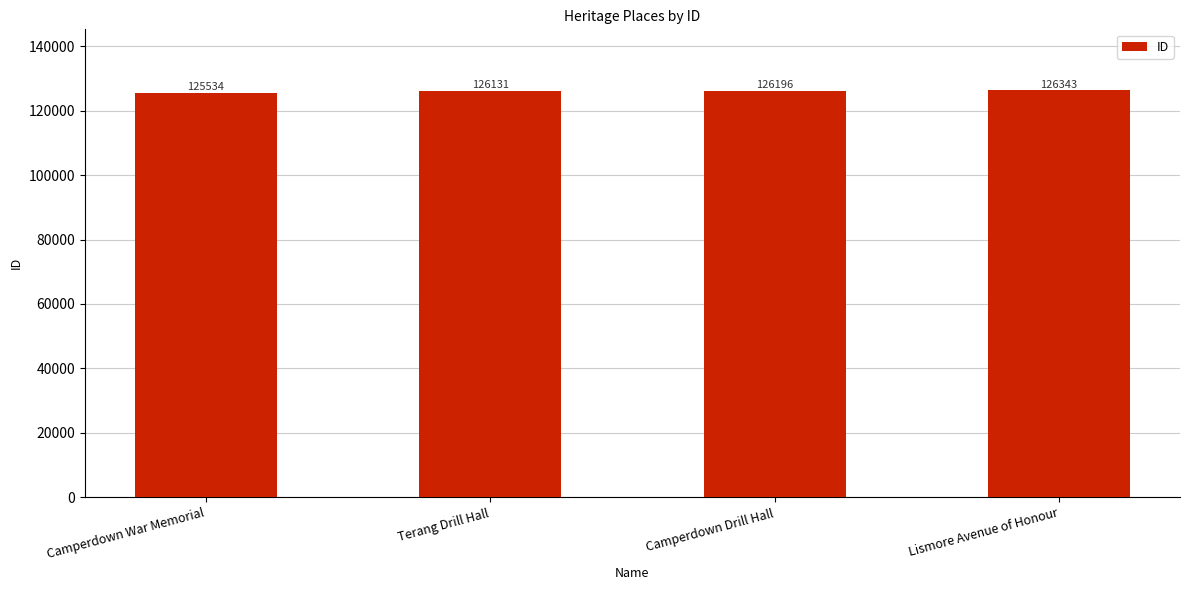

What is the minimum value shown in the chart?

125534